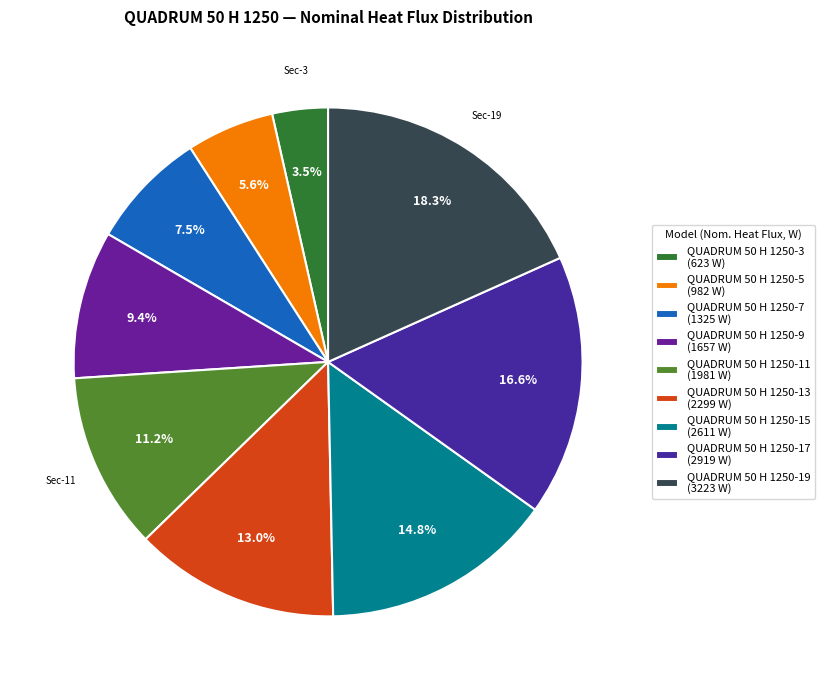

To the nearest percent, what is the combined percentage of QUADRUM 50 H 1250-3 and QUADRUM 50 H 1250-11?

15%